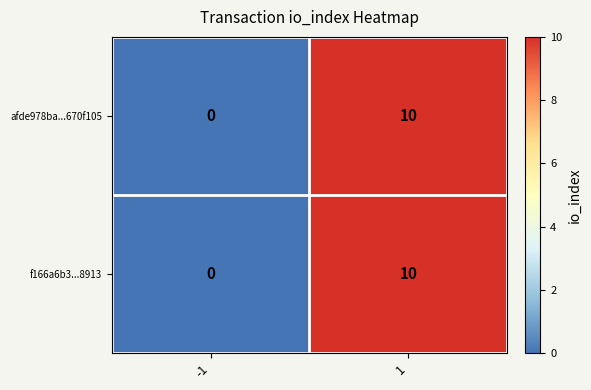

Rank the categories by f166a6b3...8913 value from highest to lowest.

1, -1